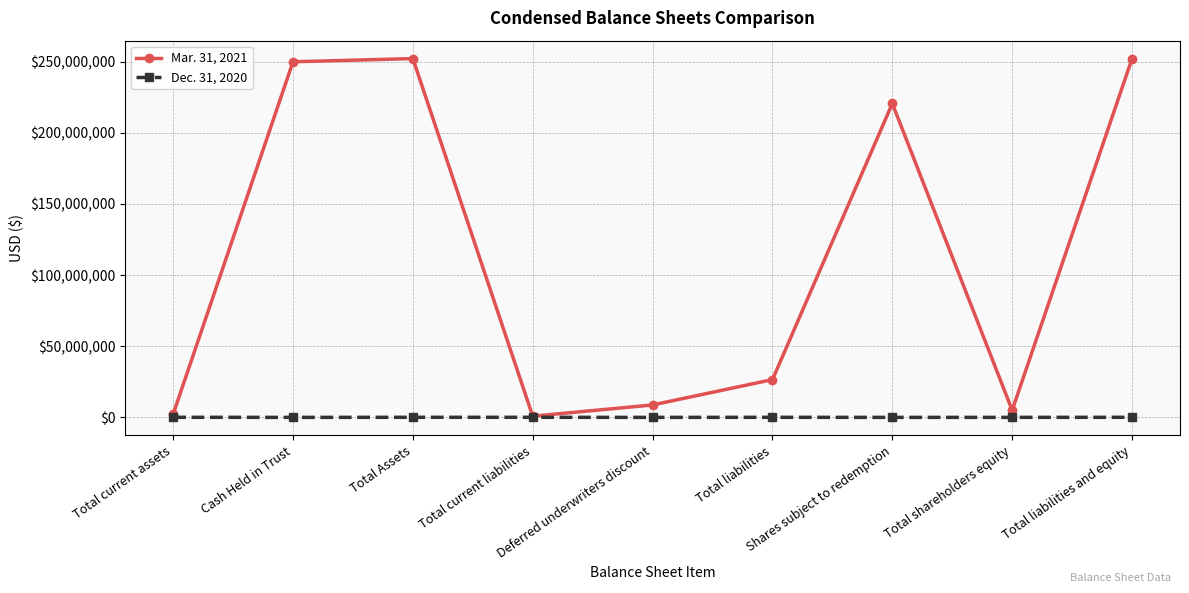

What is the label of the 5th point from the right?

Deferred underwriters discount